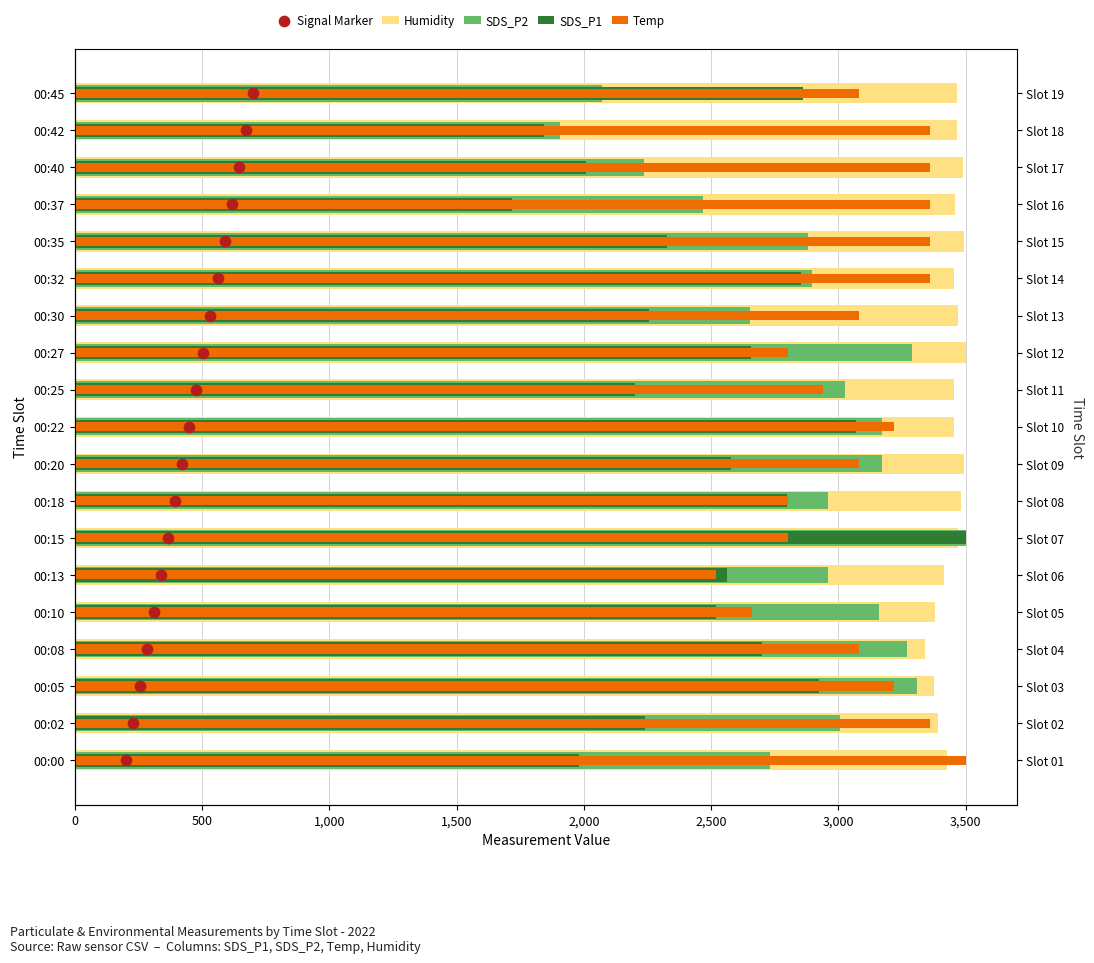

Which series has the largest total across all categories?

Humidity